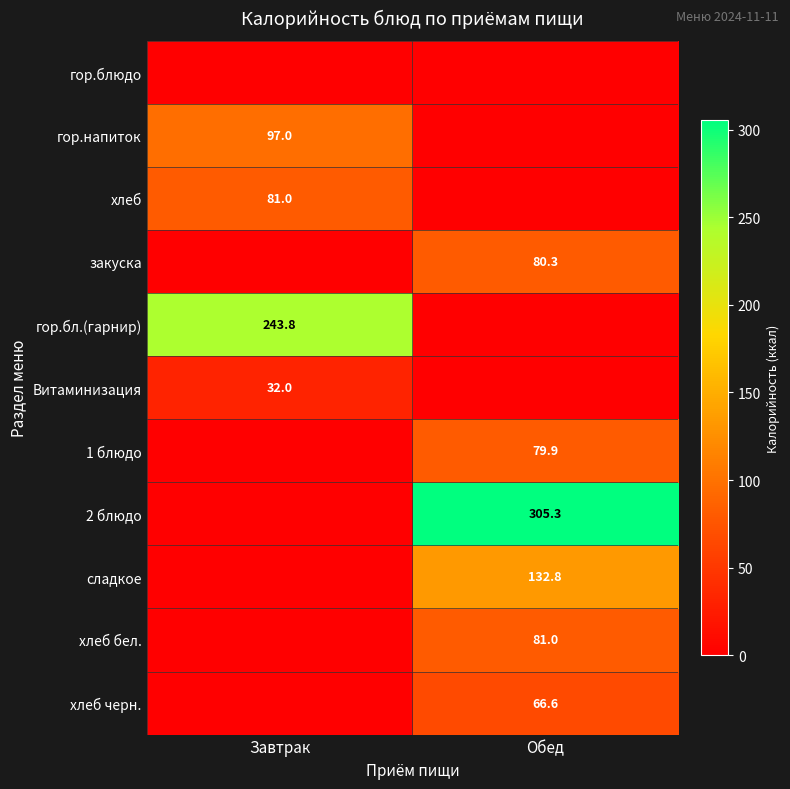

The value of сладкое at Обед is 132.8. True or false?

True